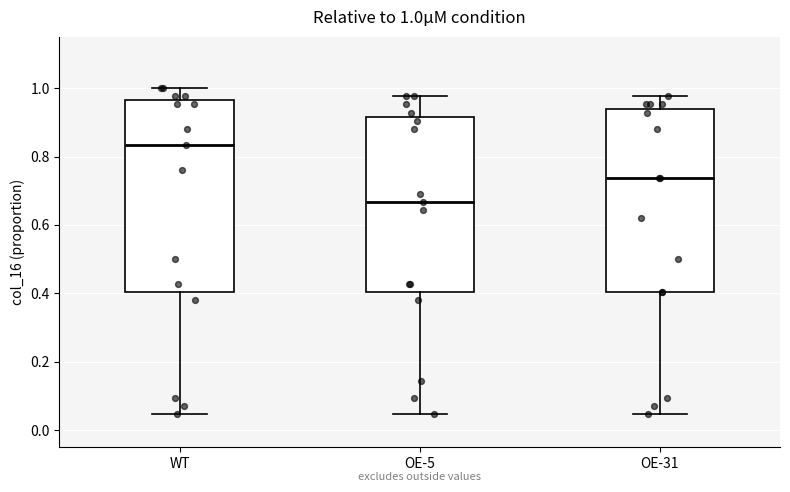

Which box is the tallest, from its lower edge to its upper edge?

WT